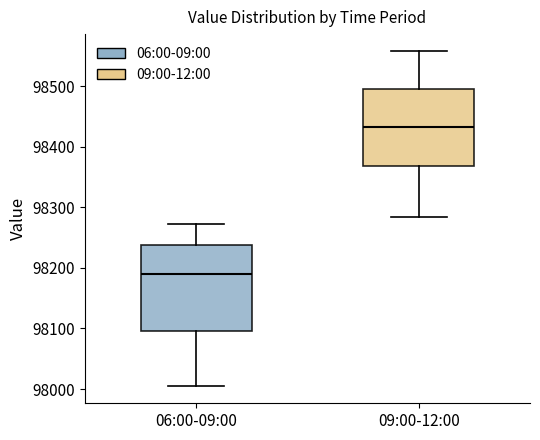

Which box has the highest median line?

09:00-12:00